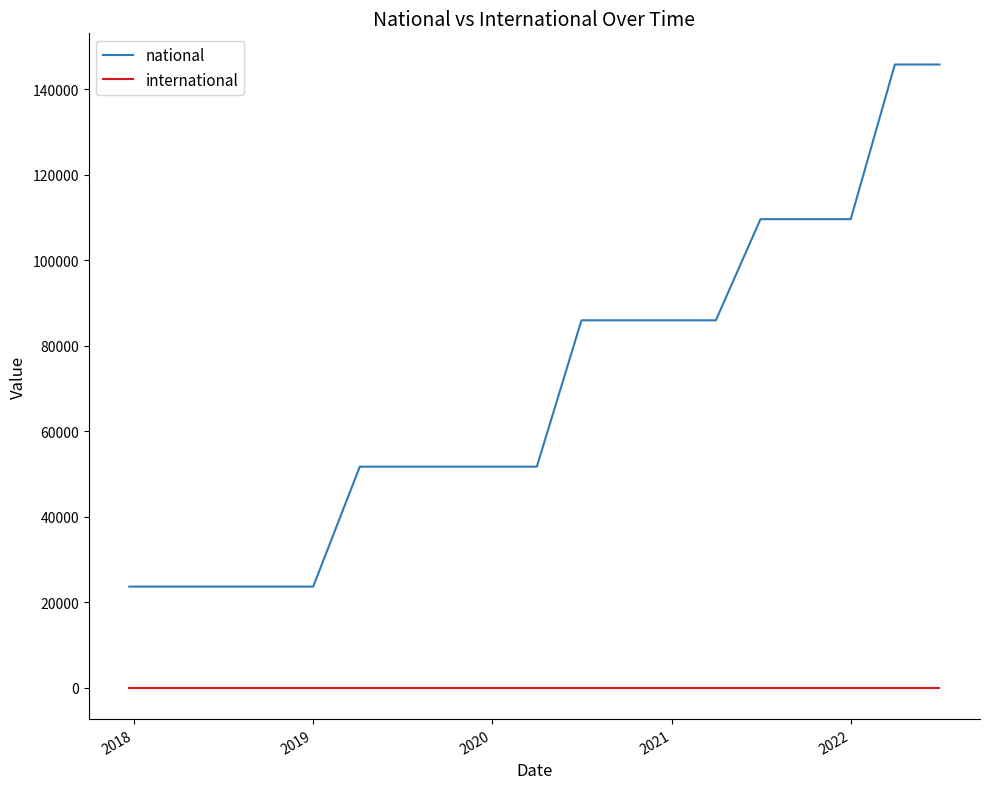

Does the chart have visible grid lines?

No